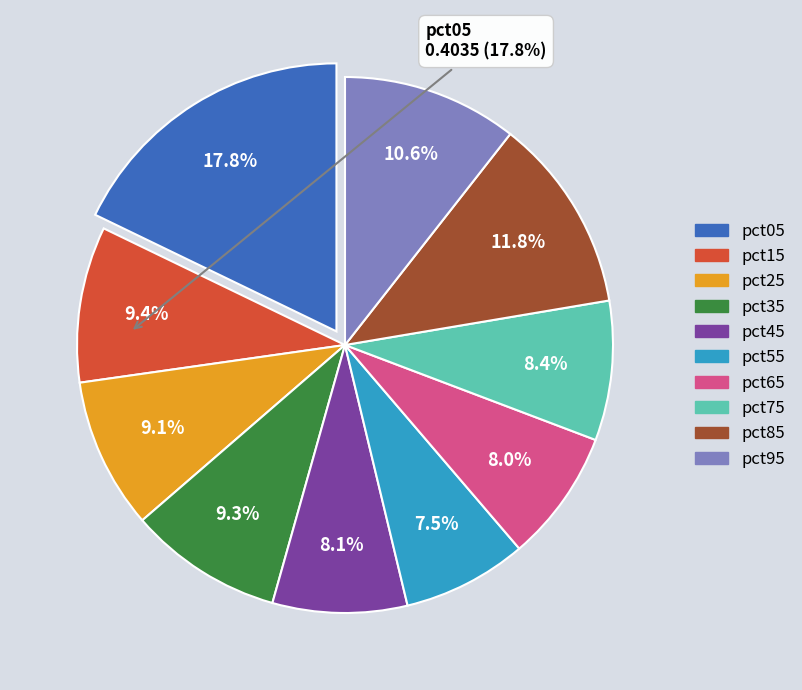

How many slices are in this pie chart?

10